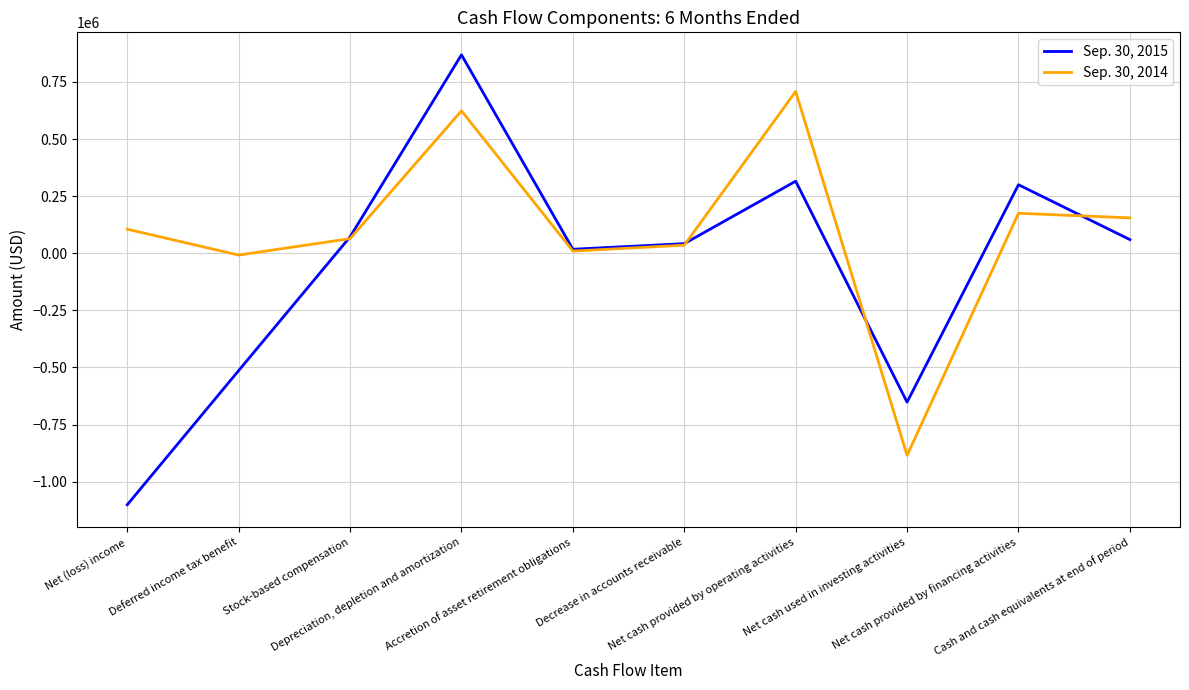

What is the difference between the Sep. 30, 2014 values at Net cash used in investing activities and Accretion of asset retirement obligations?

893981